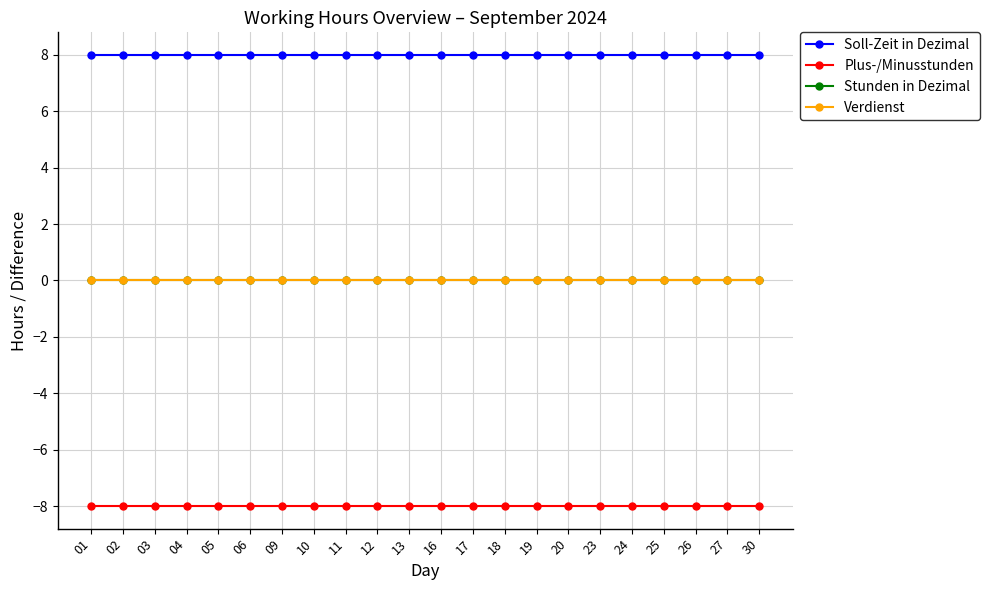

Does the chart have visible grid lines?

Yes